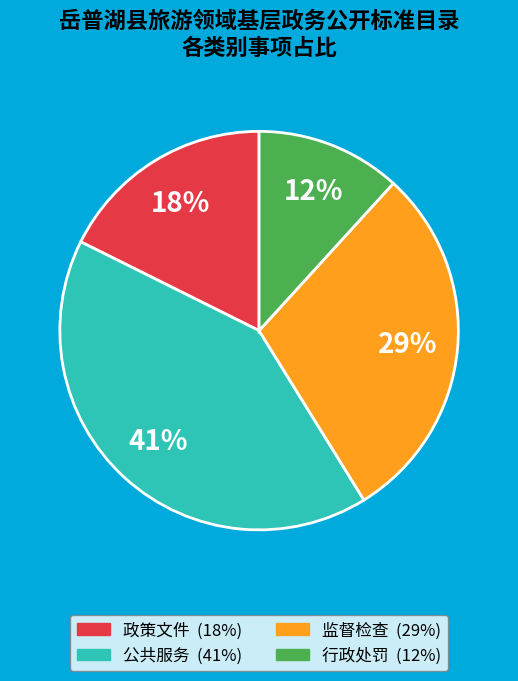

To the nearest percent, what portion does 公共服务 represent?

41%